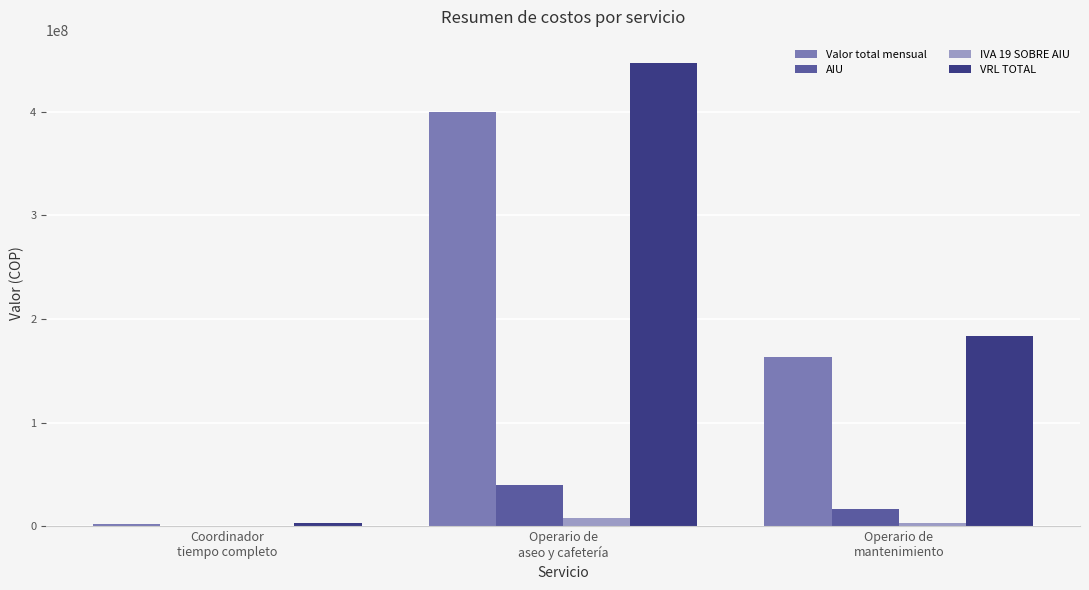

Which series has the largest total across all categories?

VRL TOTAL